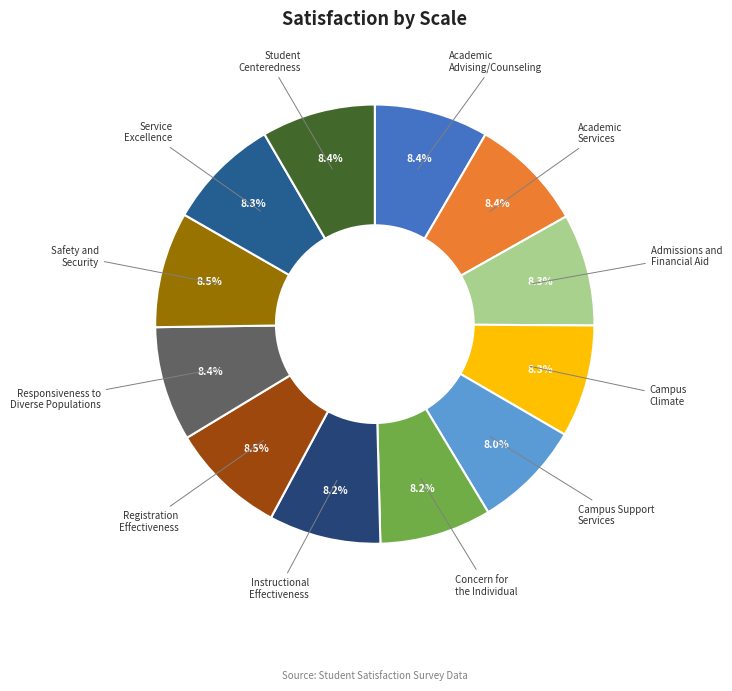

To the nearest percent, what is the average slice percentage?

8%